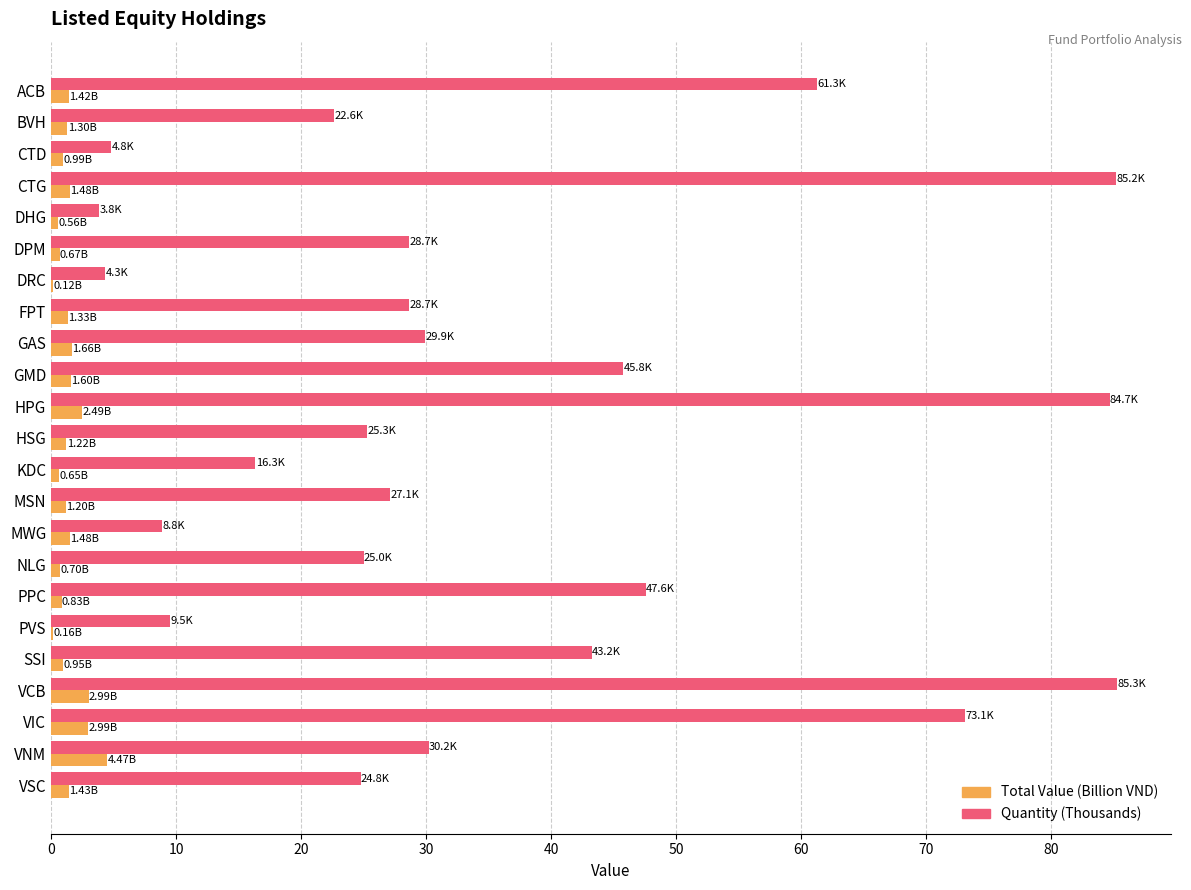

Which series changed the most between DPM and PPC?

Quantity (Thousands)